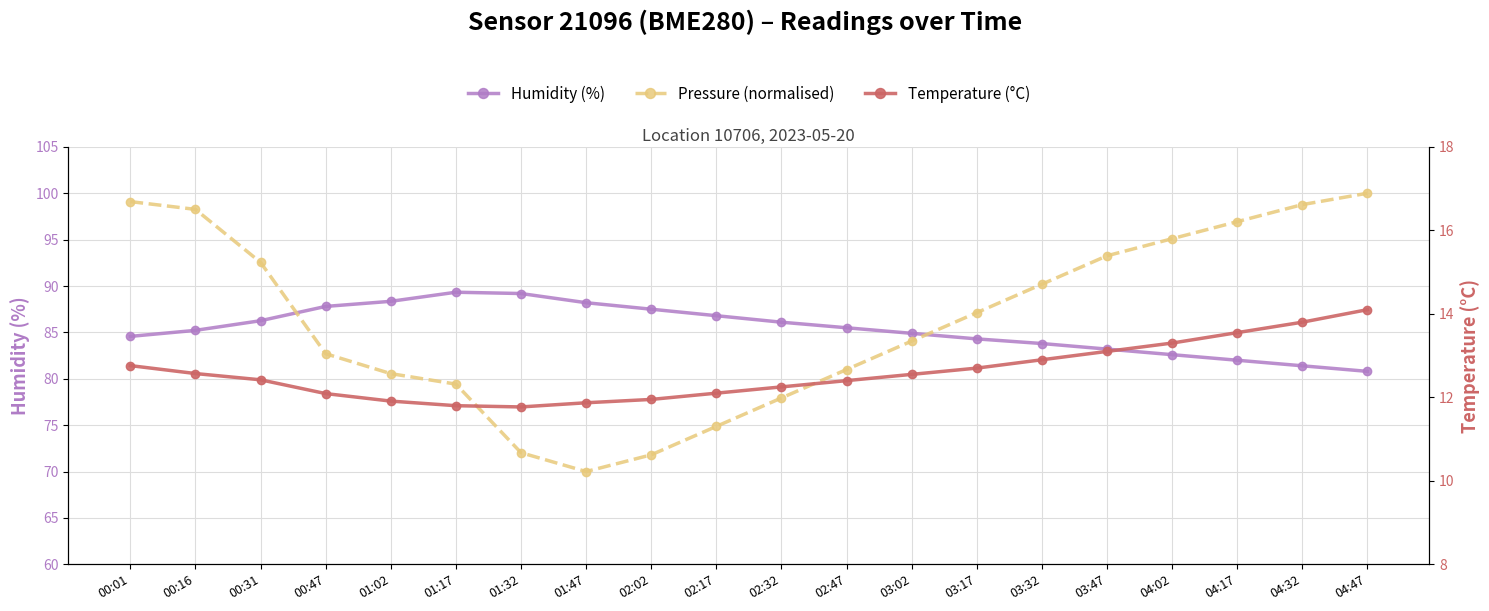

Where do humidity and pressure first cross each other?

00:31 and 00:47